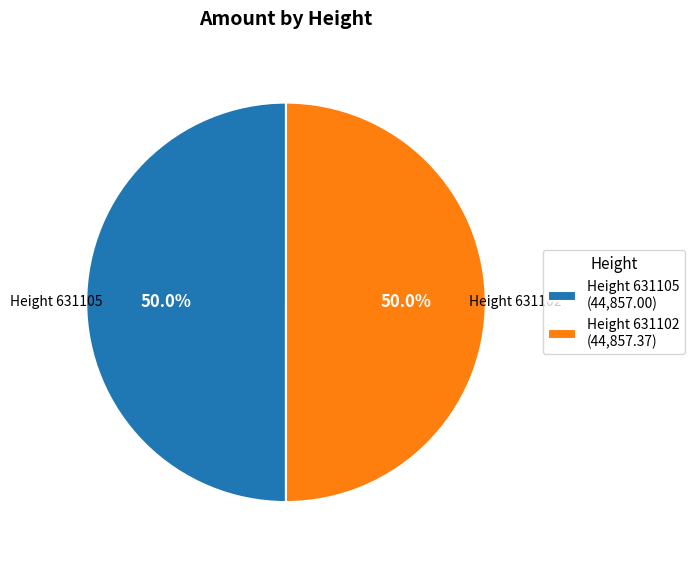

Approximately how many times larger is the value at Height 631105 (44,857.00) compared to Height 631102 (44,857.37)?

1.0